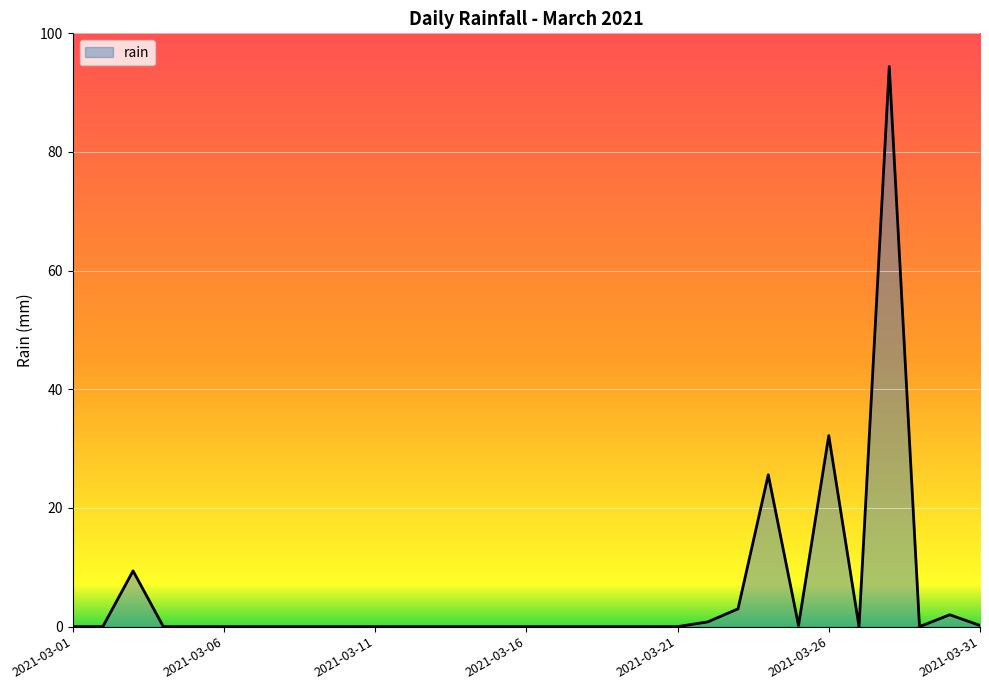

What is the maximum value shown in the chart?

94.4